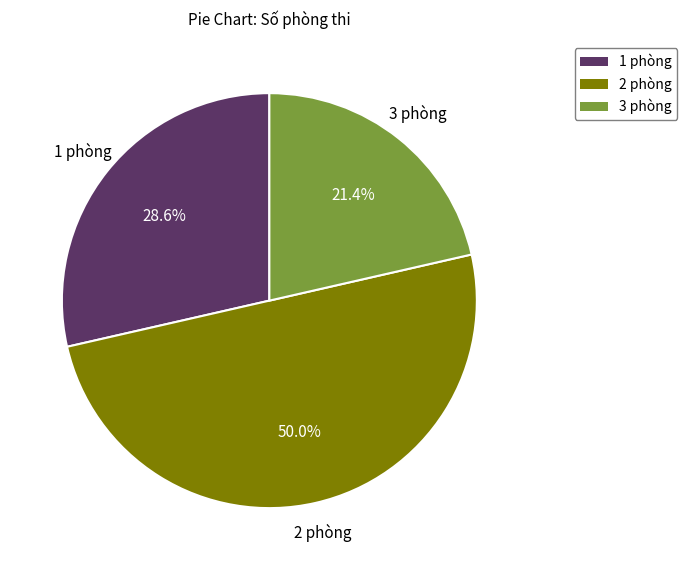

Which category accounts for the majority?

2 phòng